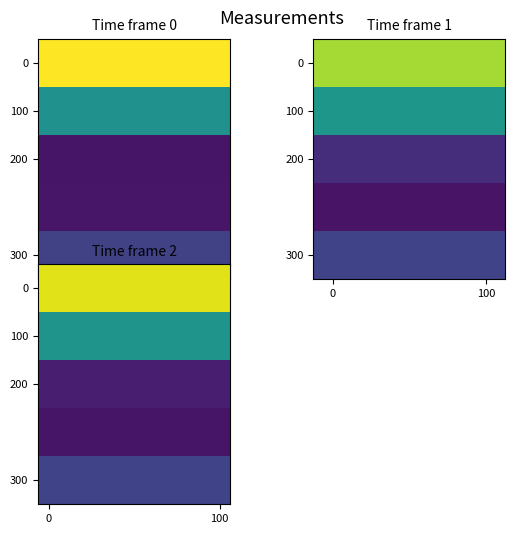

Is the value of 0 at 0 greater than the value of 100 at 100?

Yes